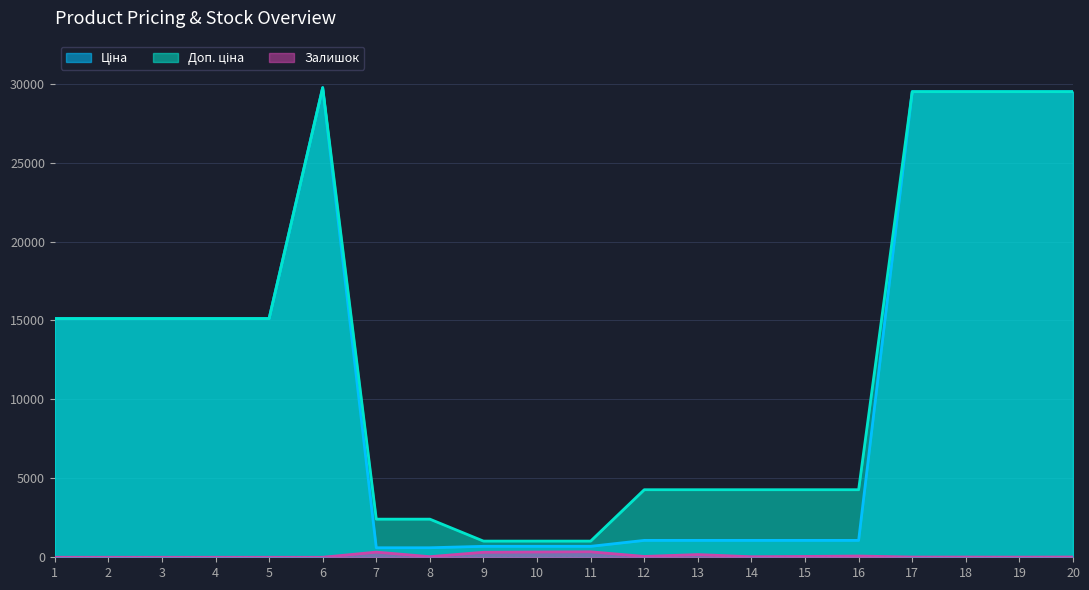

What is the difference between the second highest and second lowest values in the Ціна series?

28887.8